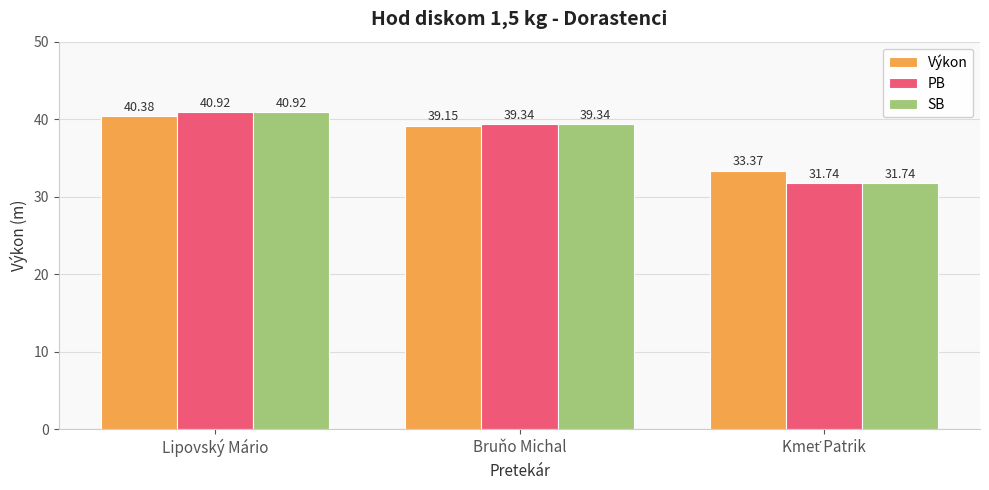

What is the difference between the second highest and minimum values in the PB series?

7.6